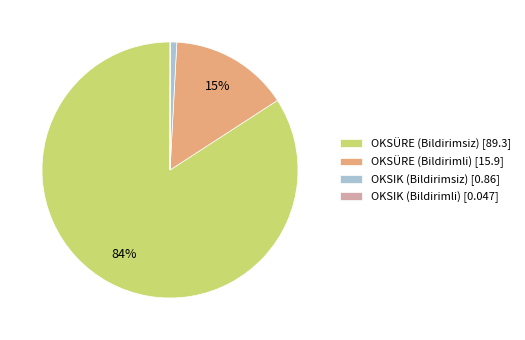

To the nearest percent, what is the difference between the largest and smallest slice percentages?

84%